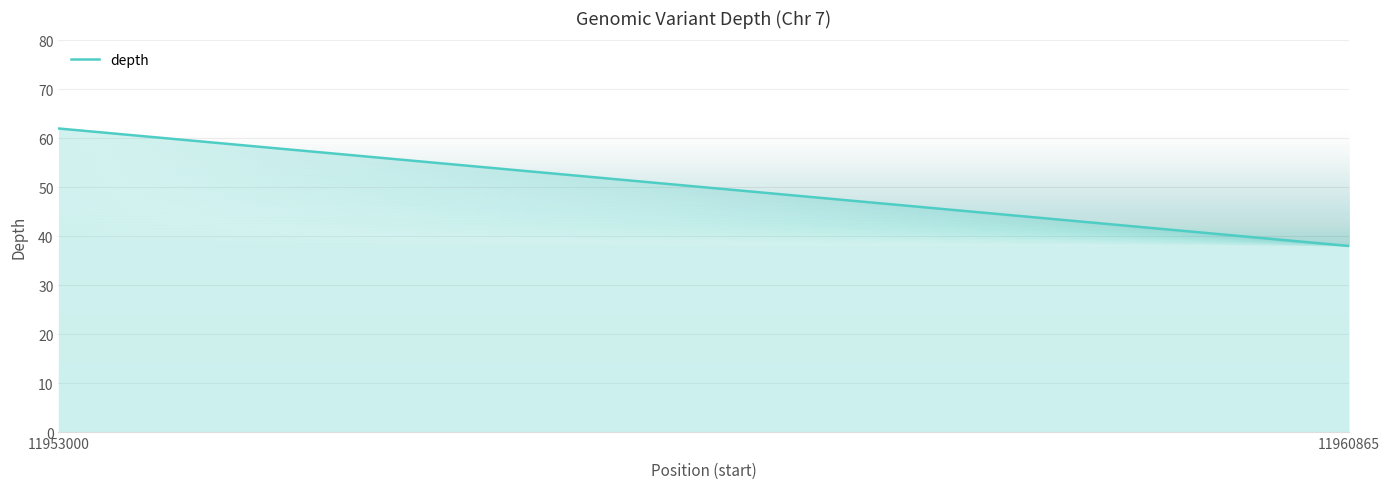

True or false: the data shows 38 at 11960865.

True